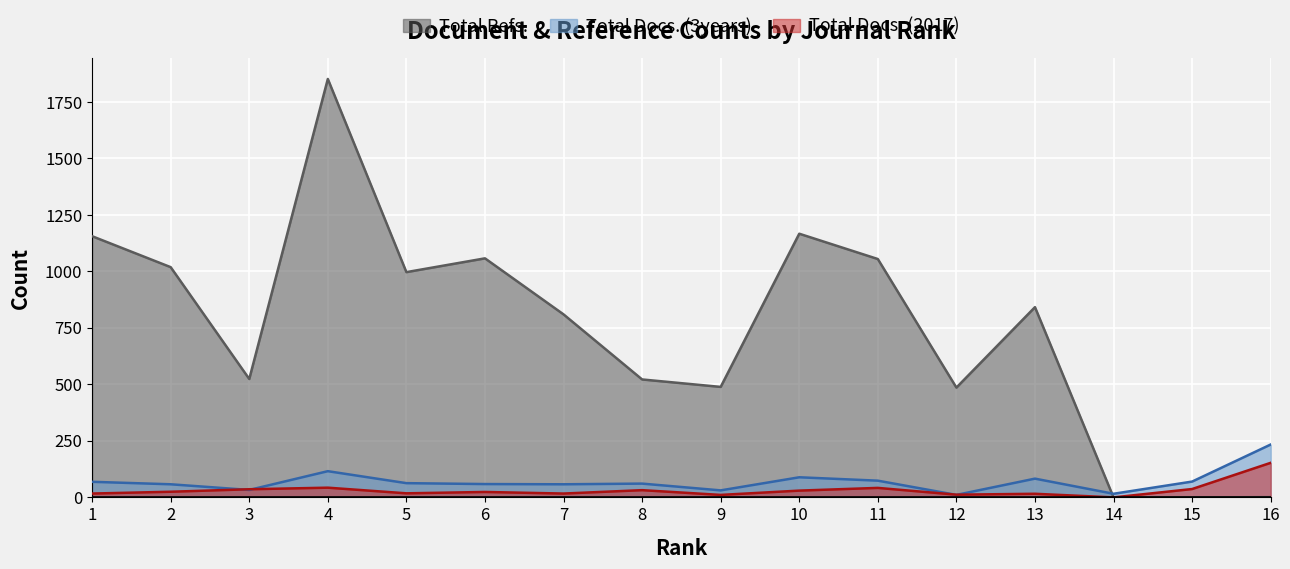

Which series has the widest spread of values?

Total Refs.